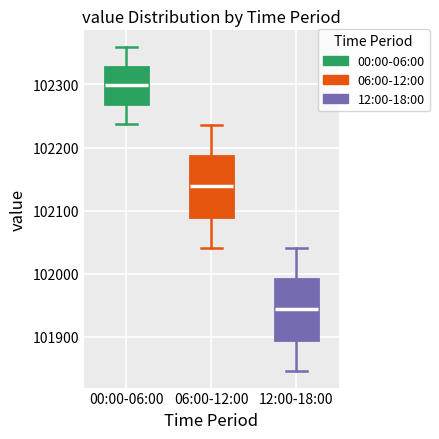

Which box has the highest median line?

00:00-06:00